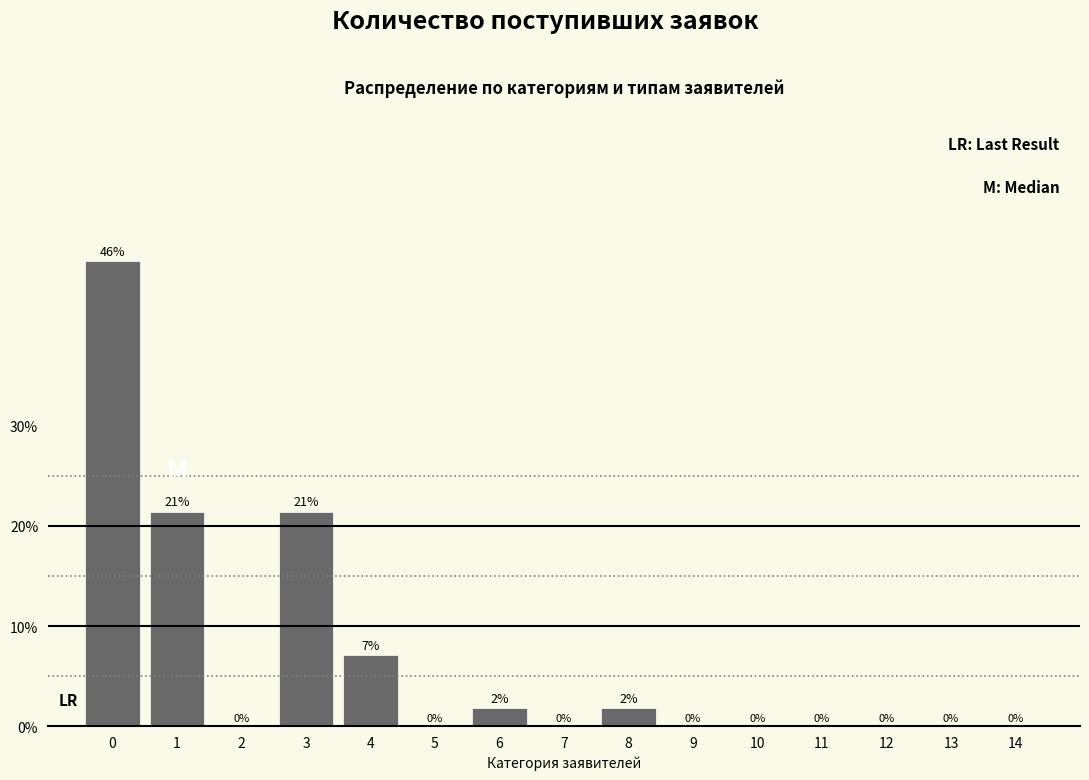

Are the bars horizontal?

No